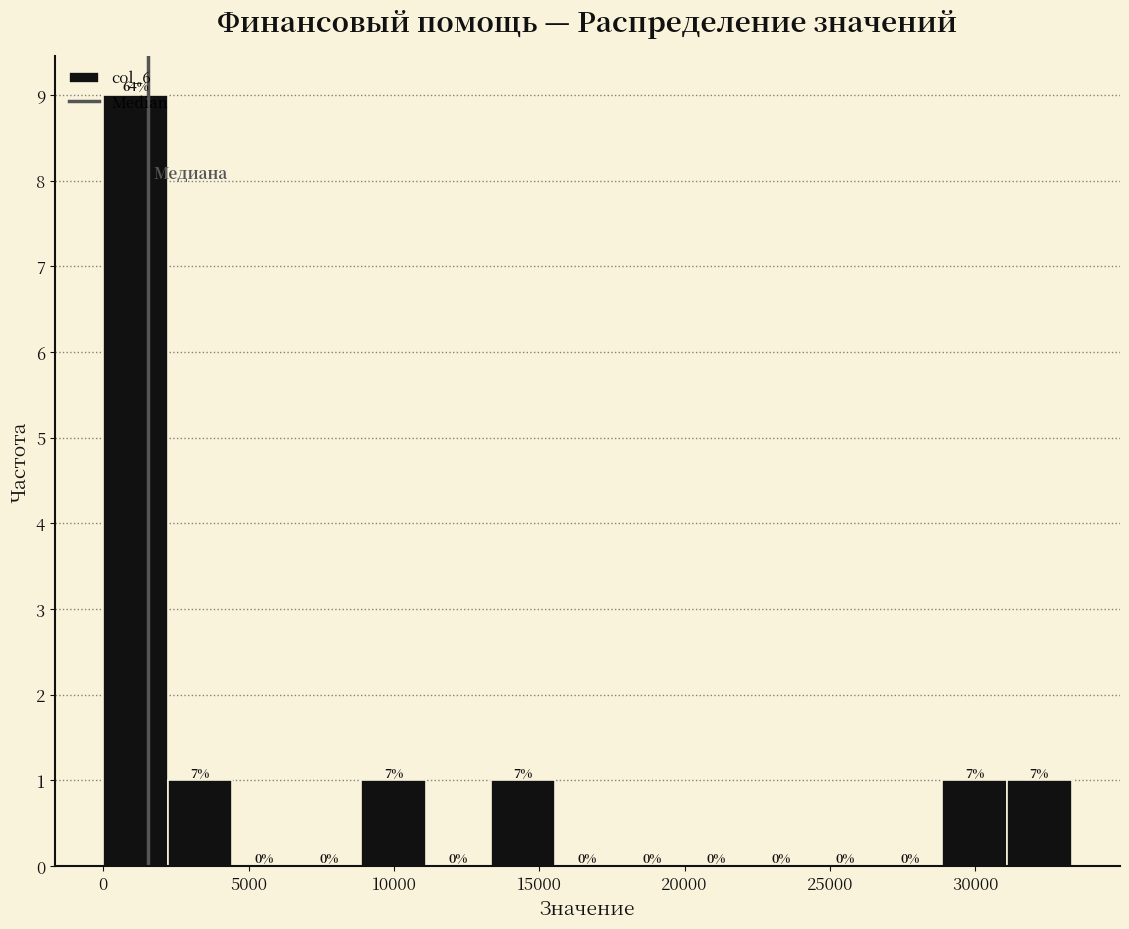

Over which range of the x-axis is the bar tallest?

0 to 2000